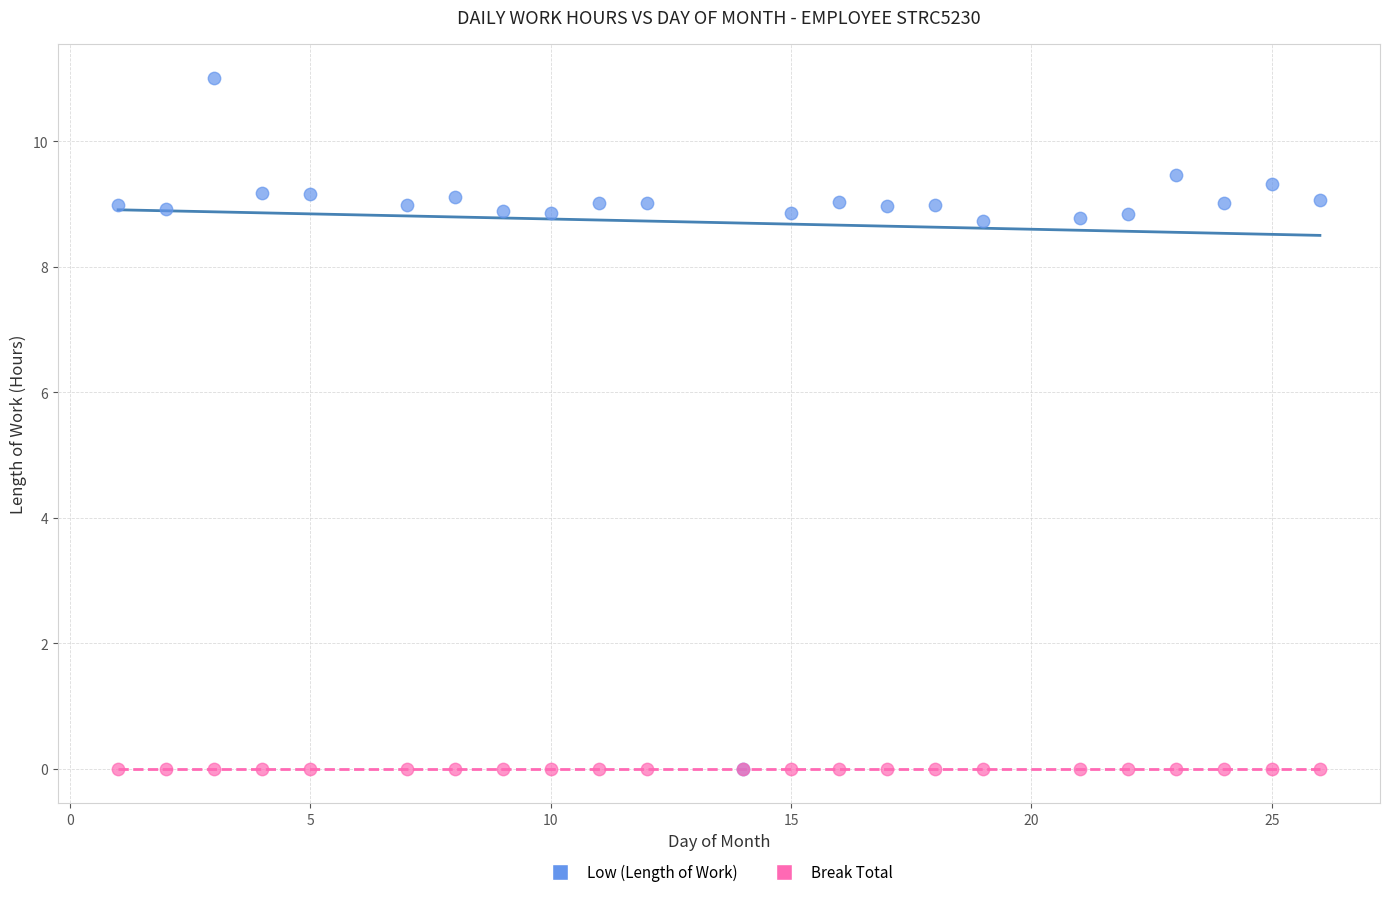

What are all the series names shown in the legend?

Low (Length of Work), Break Total